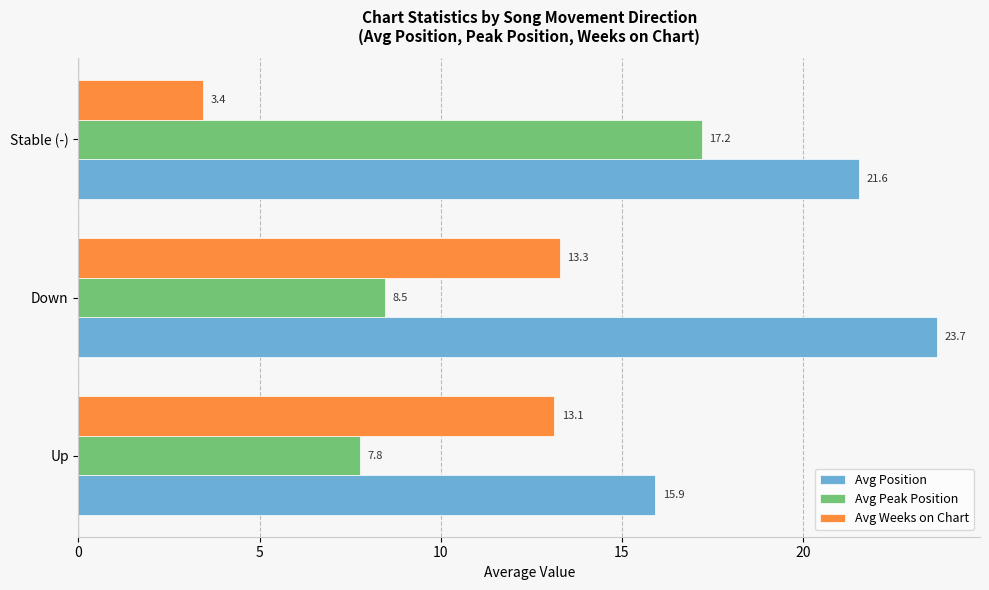

True or false: Avg Peak Position has a value of 8.5 at Down.

True